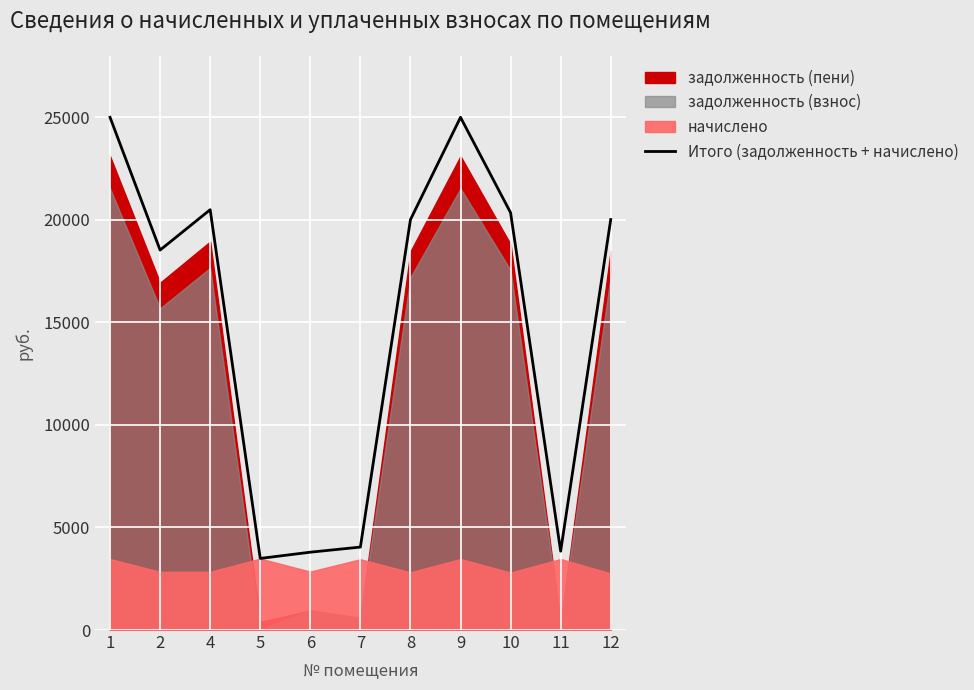

True or false: the data has more than 2 interior local peaks.

False